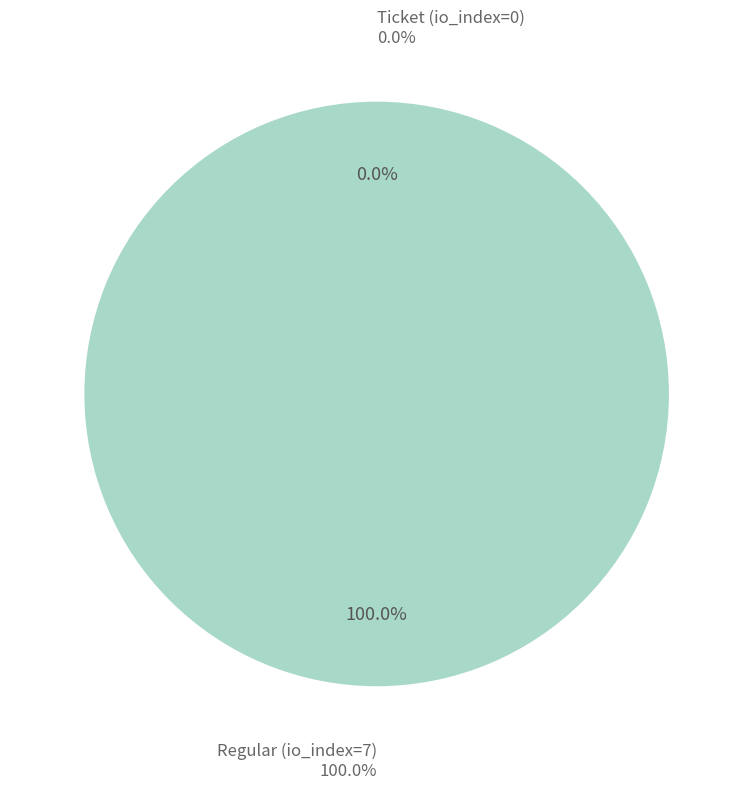

Rank the categories by value from highest to lowest.

Regular (io_index=7), Ticket (io_index=0)